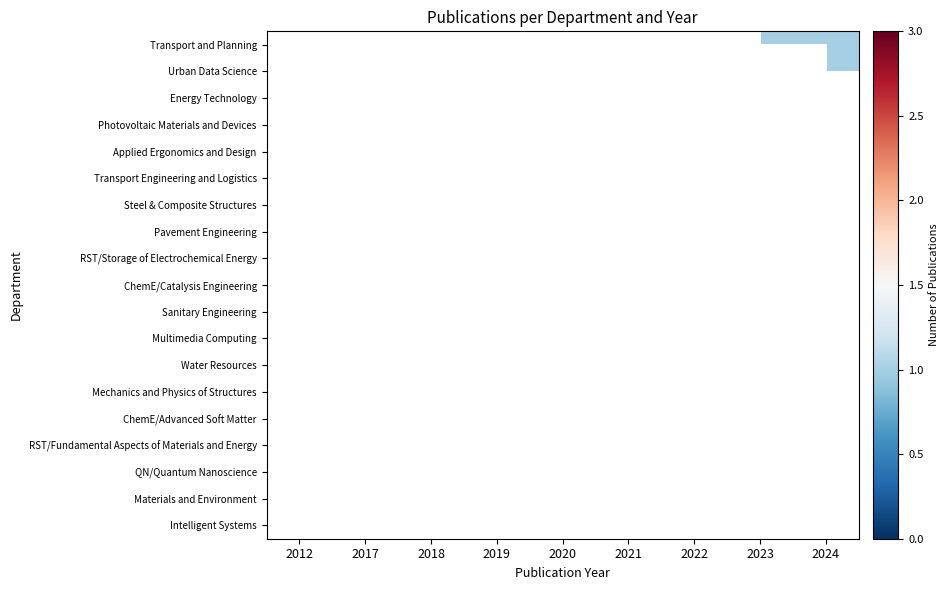

True or false: ChemE/Catalysis Engineering has a value of 1.6 at 2021.

False